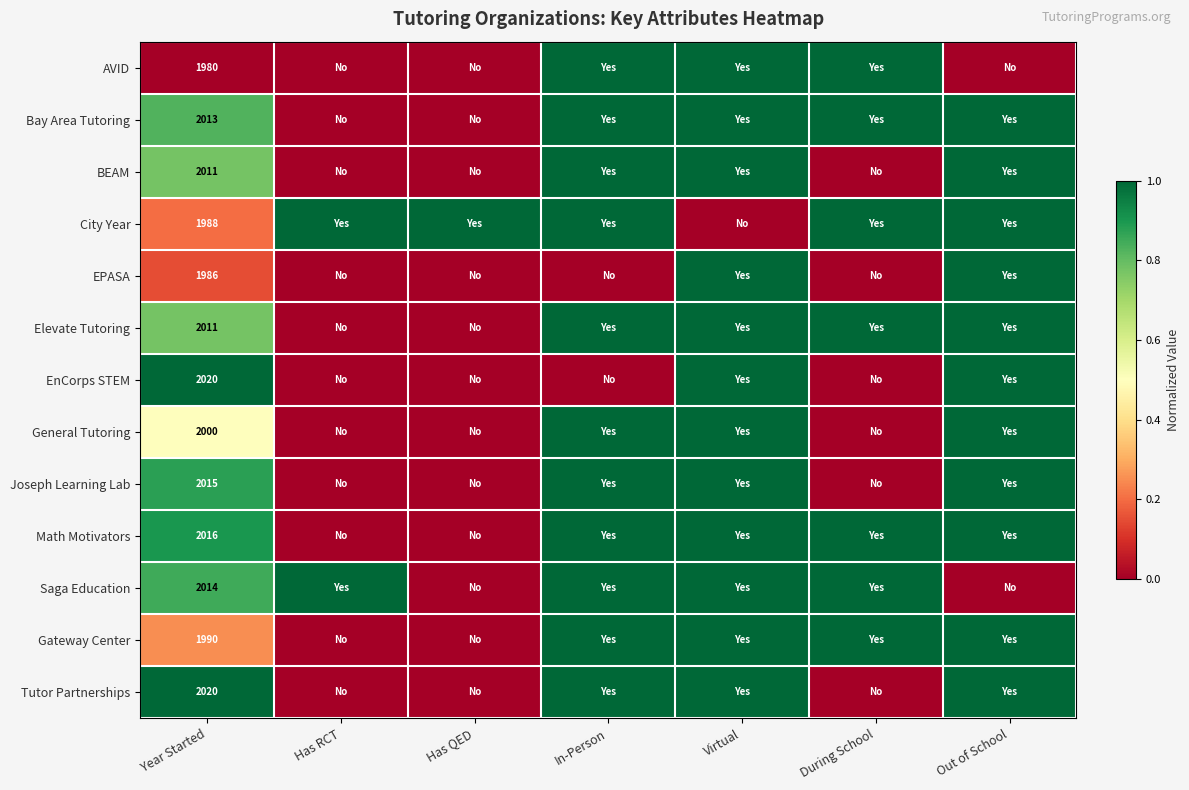

At how many categories does at least one series exceed 0?

7